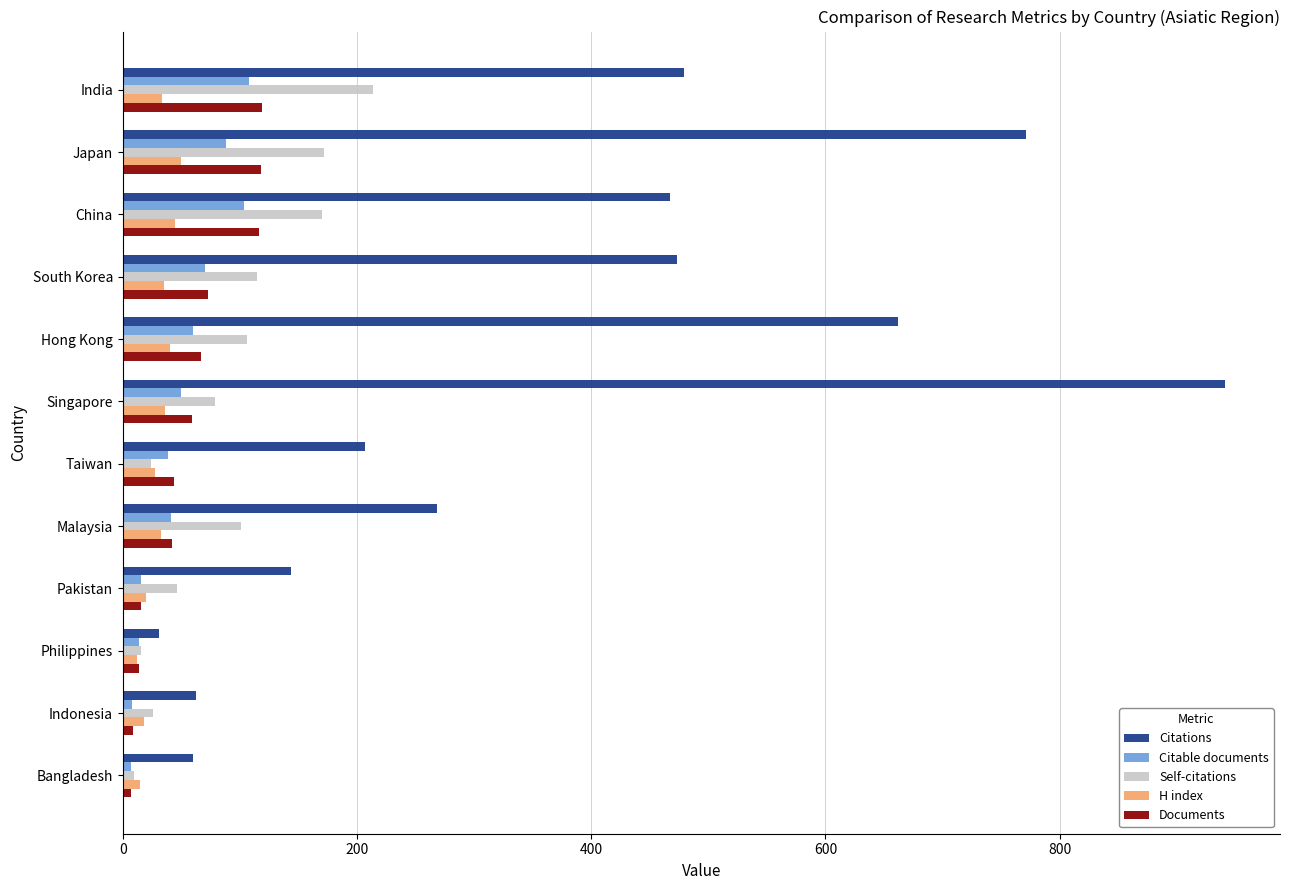

Which series changed the most between Hong Kong and Bangladesh?

Citations